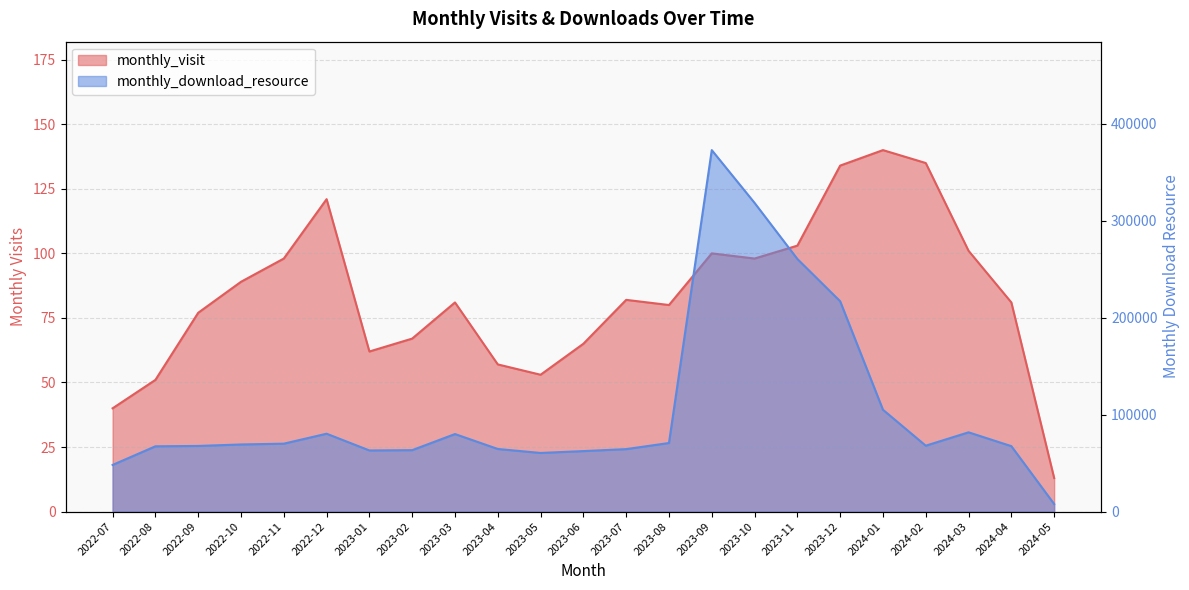

What is the sum of the monthly_visit values at 2024-04 and 2023-01?

143